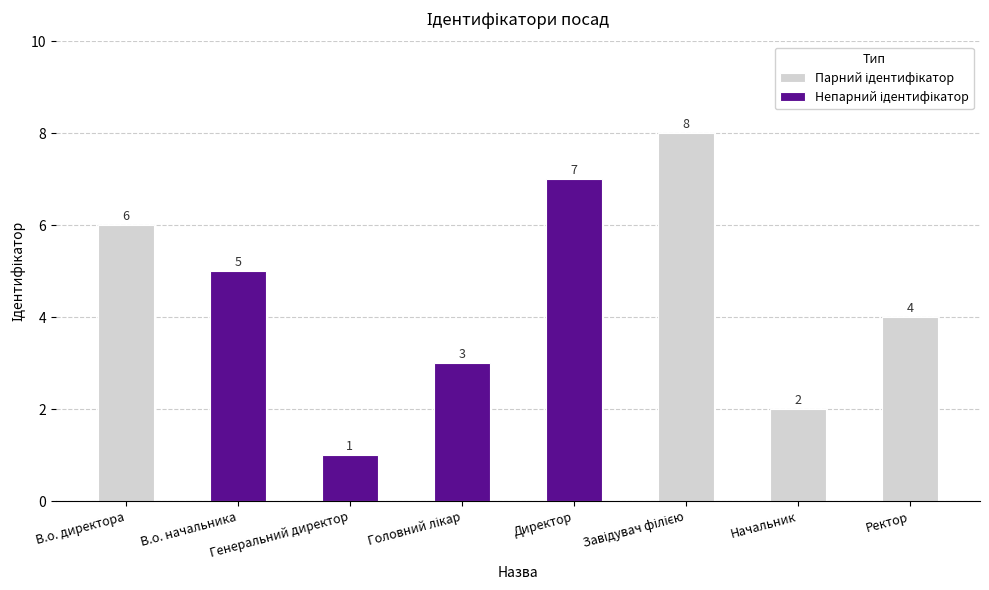

Where does the data first go above 5?

В.о. директора